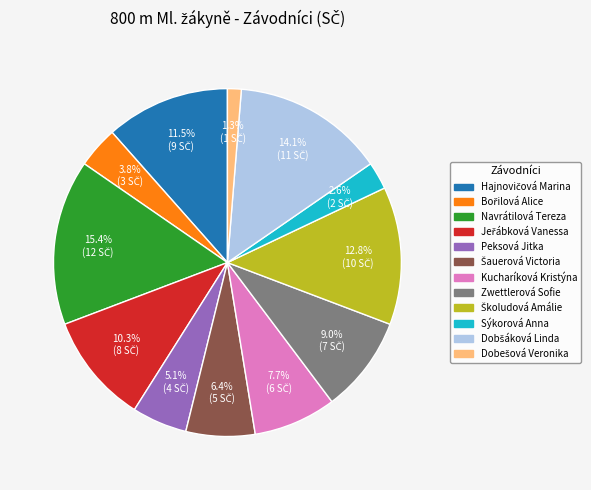

To the nearest percent, what portion does Kucharíková Kristýna represent?

8%